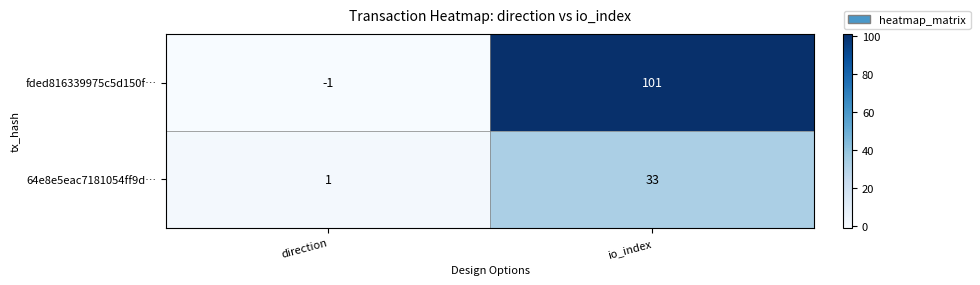

Count the number of data series in this chart.

2